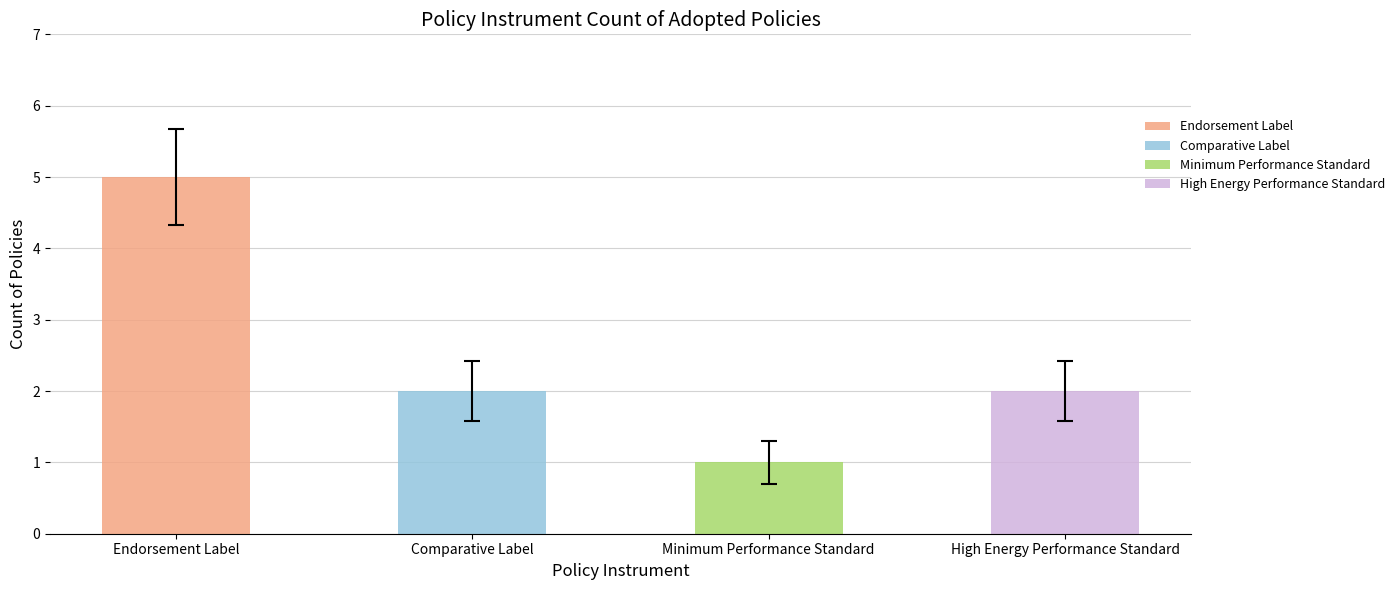

Which label corresponds to the largest value in the chart?

Endorsement Label